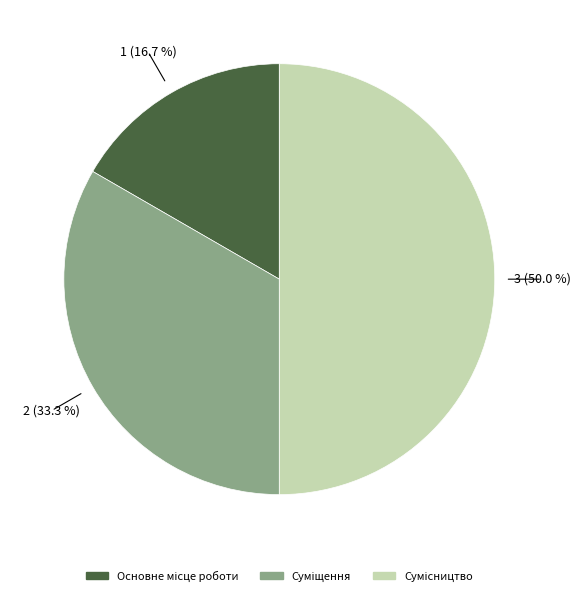

Count the number of slices in the pie.

3